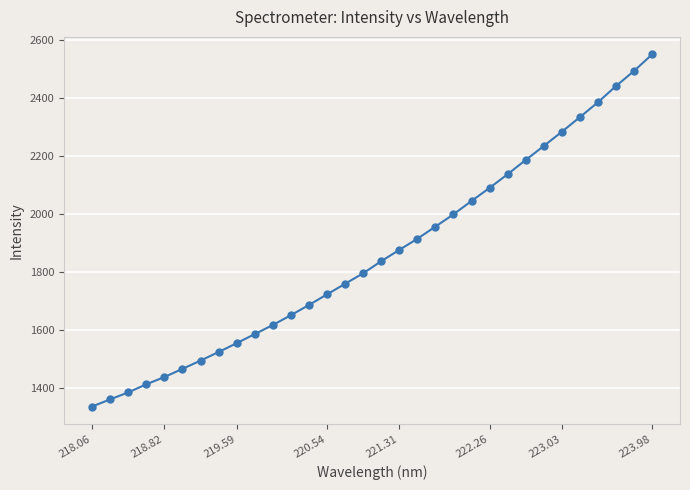

What is the minimum value shown in the chart?

1335.0